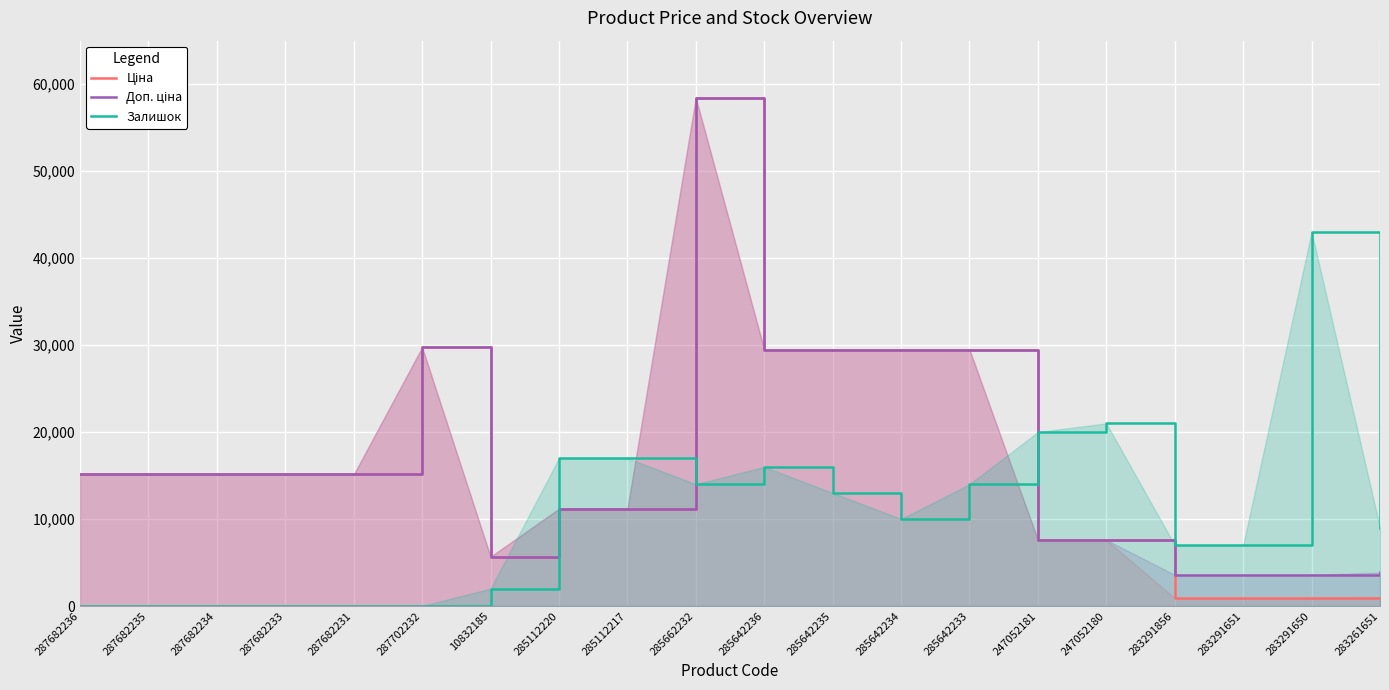

What is the label of the 14th point from the right?

10832185